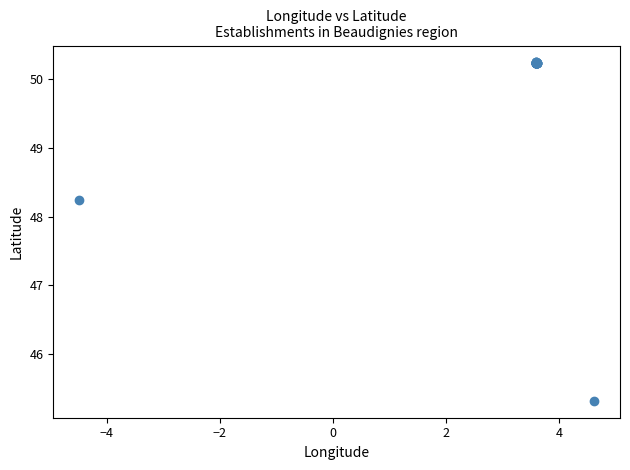

What Y value in the scatter plot is closest to 47?

48.2